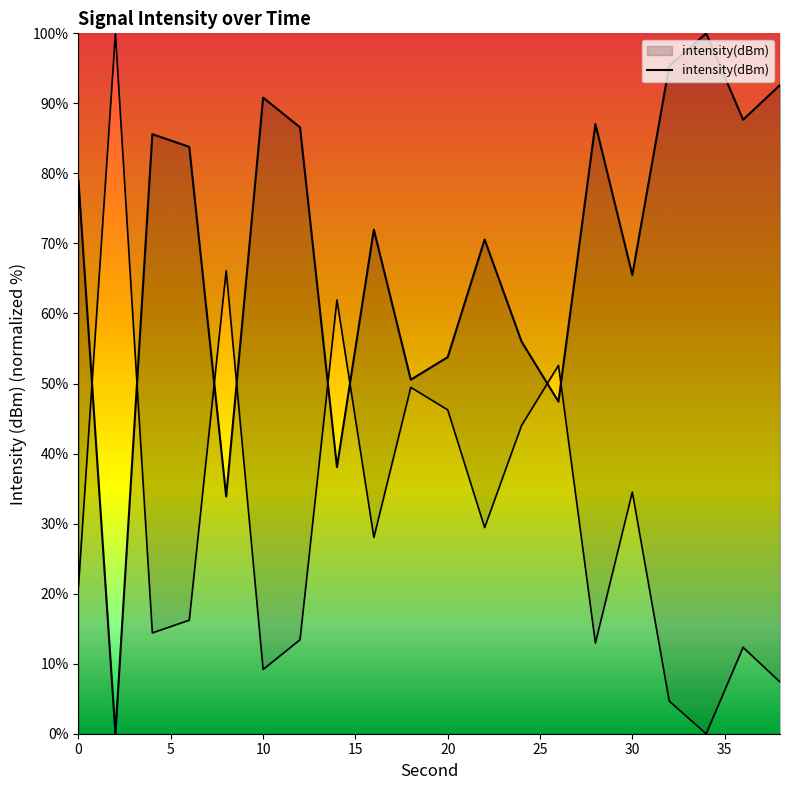

How many points are higher than both their immediate neighbors (excluding endpoints)?

6